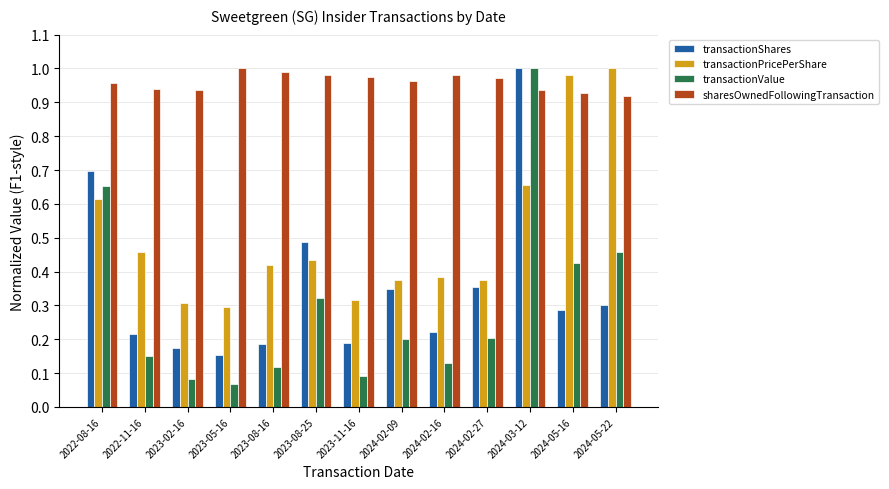

The value of transactionPricePerShare at 2023-02-16 is 0.3. True or false?

True